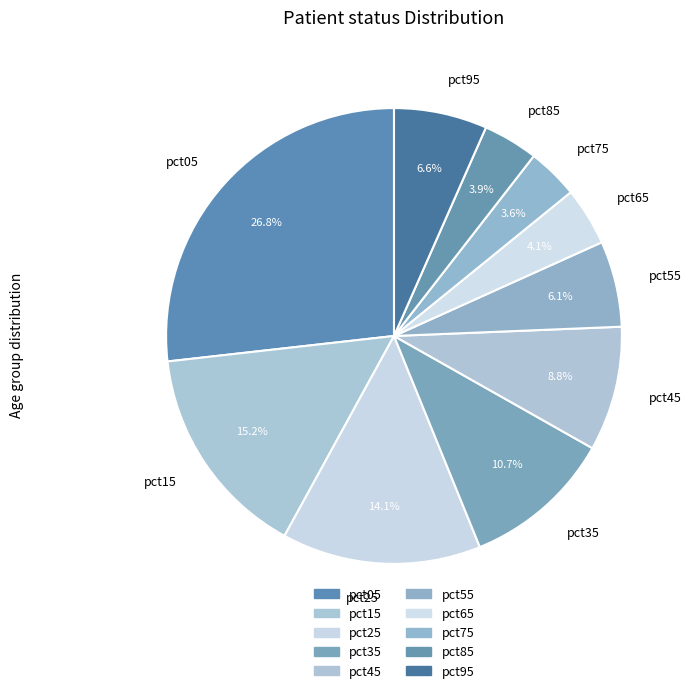

What portion of the pie excludes pct25?

85.9%